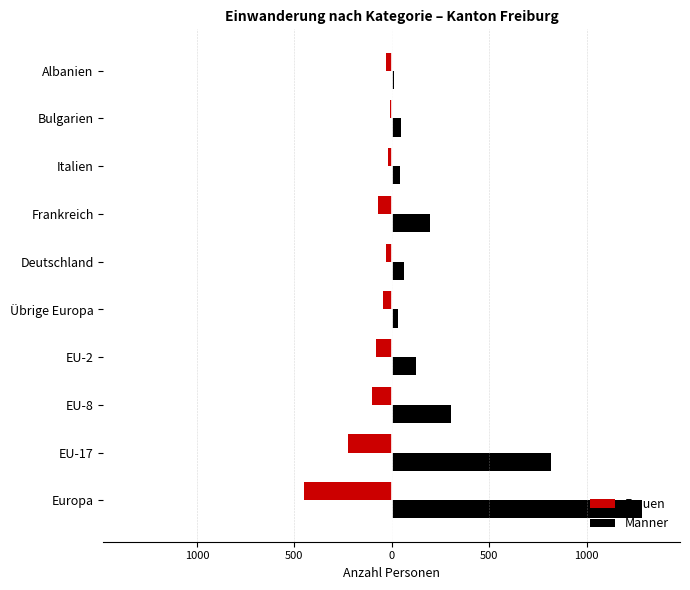

What are all the series names shown in the legend?

Frauen, Männer